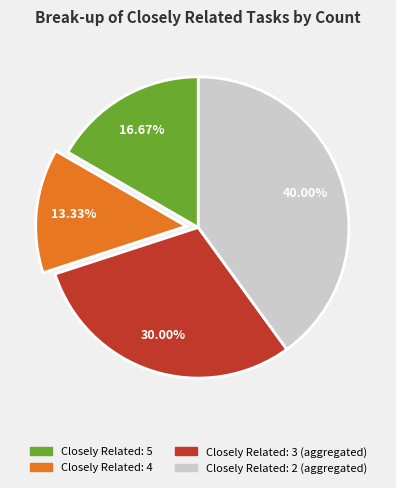

Does any single category account for the majority?

No